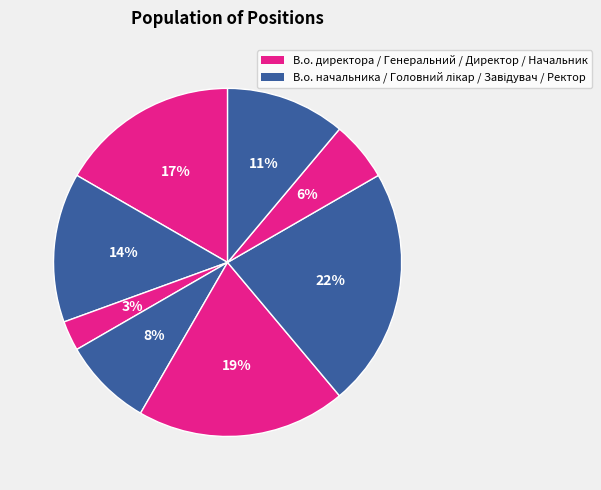

Count the number of slices in the pie.

8